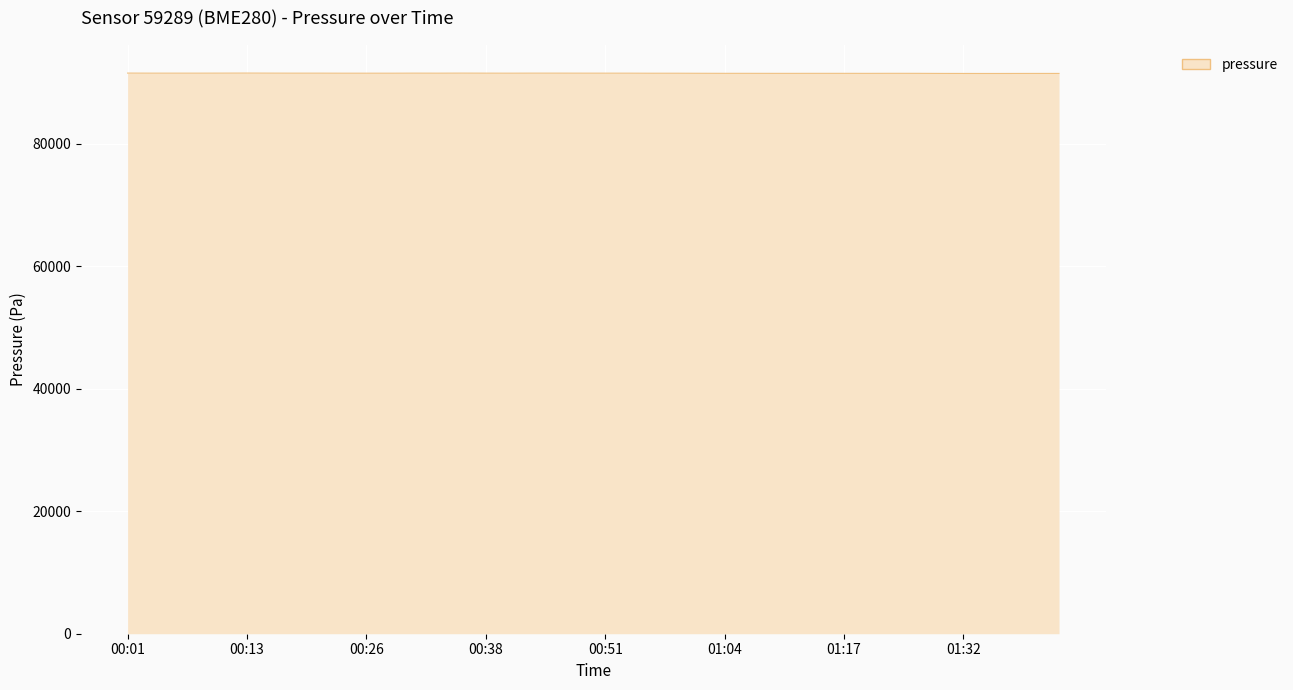

What is the minimum value shown in the chart?

91429.8